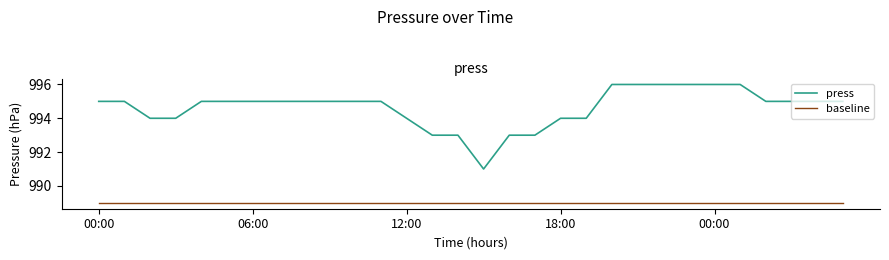

Rank the series by their maximum value, from lowest to highest.

baseline, press